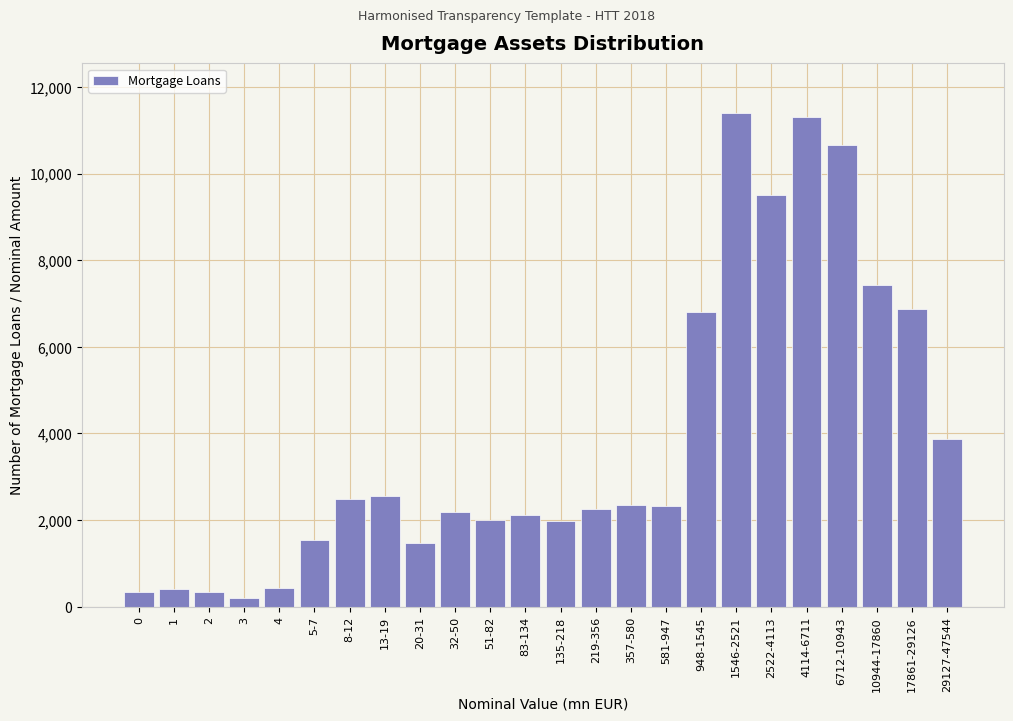

What is the average value?

3867